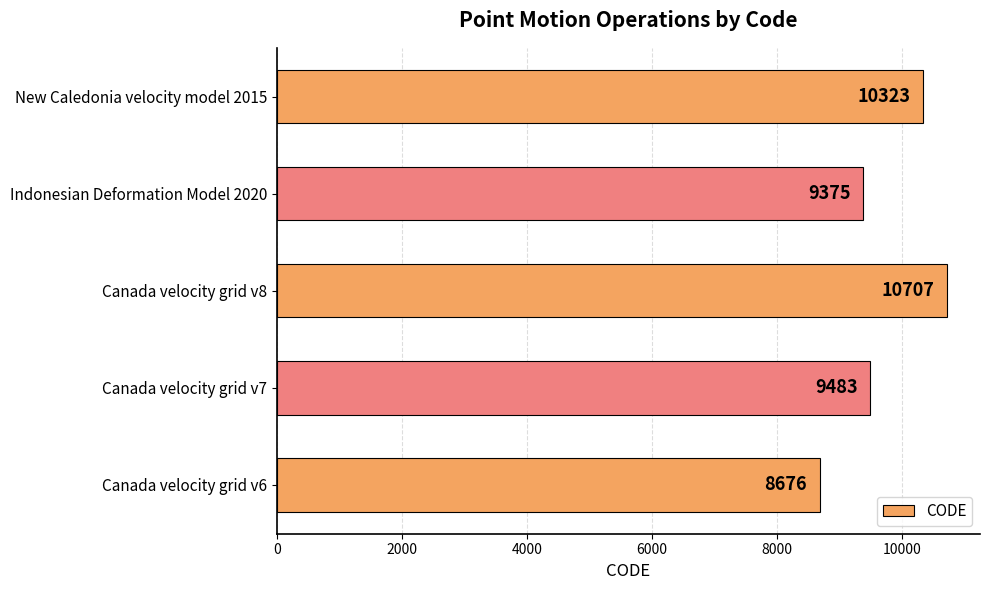

What is the maximum value shown in the chart?

10707